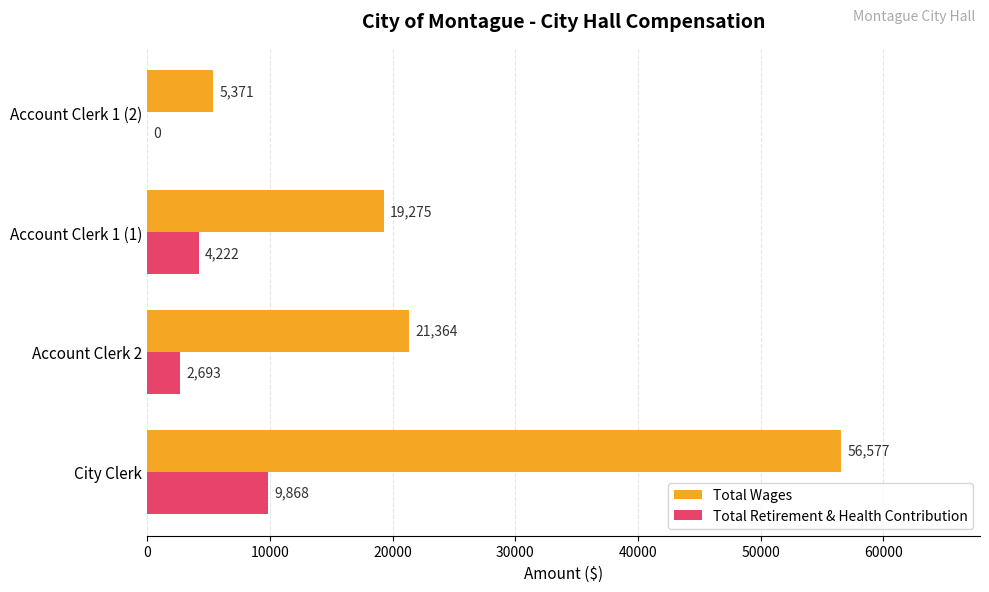

What is the sum of all Total Wages values?

102587